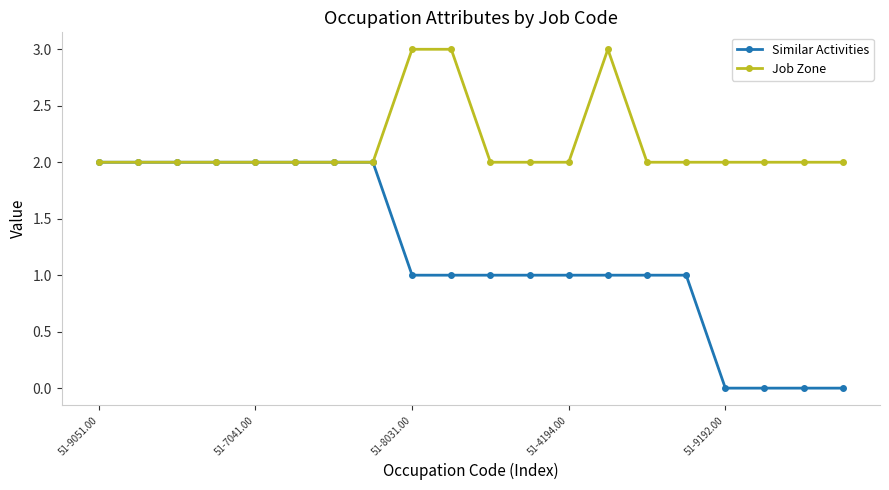

Which series has the largest total across all categories?

Job Zone